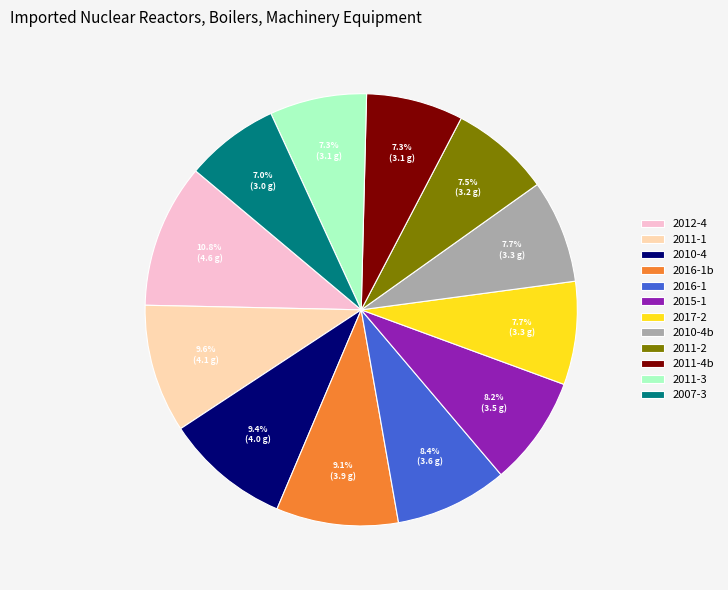

How much of the chart is everything except 2010-4?

90.6%